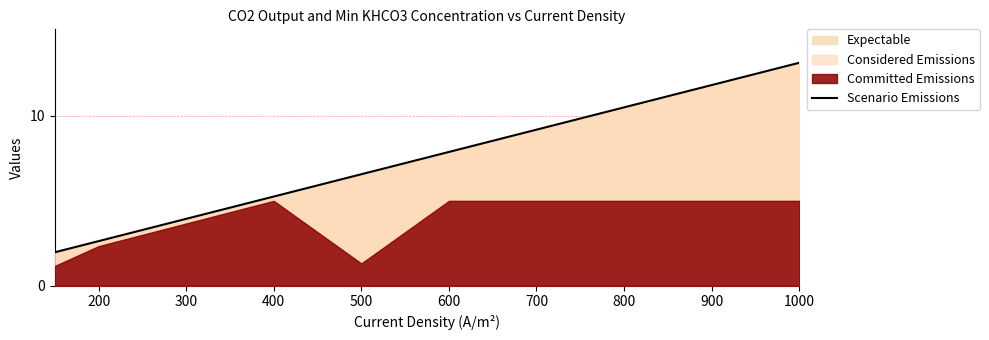

Does the chart display data point markers on the line(s)?

No